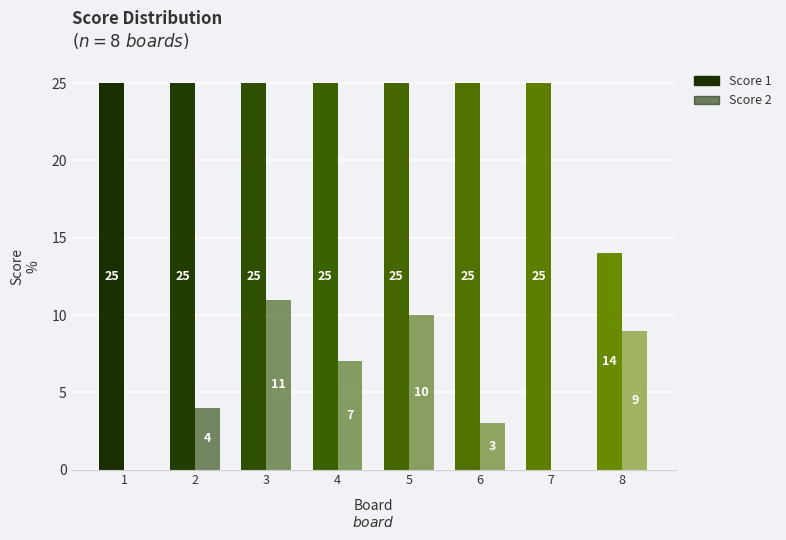

What is the average value of the Score 1 series?

24